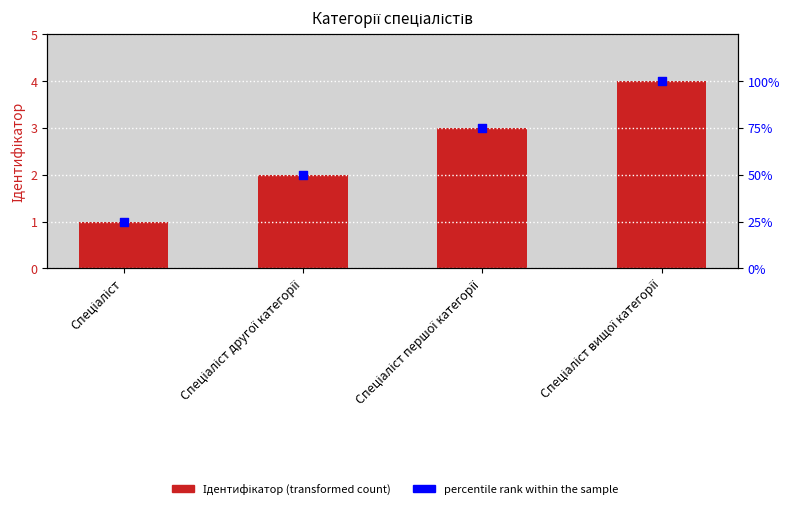

Which series reaches the minimum Y coordinate?

Ідентифікатор